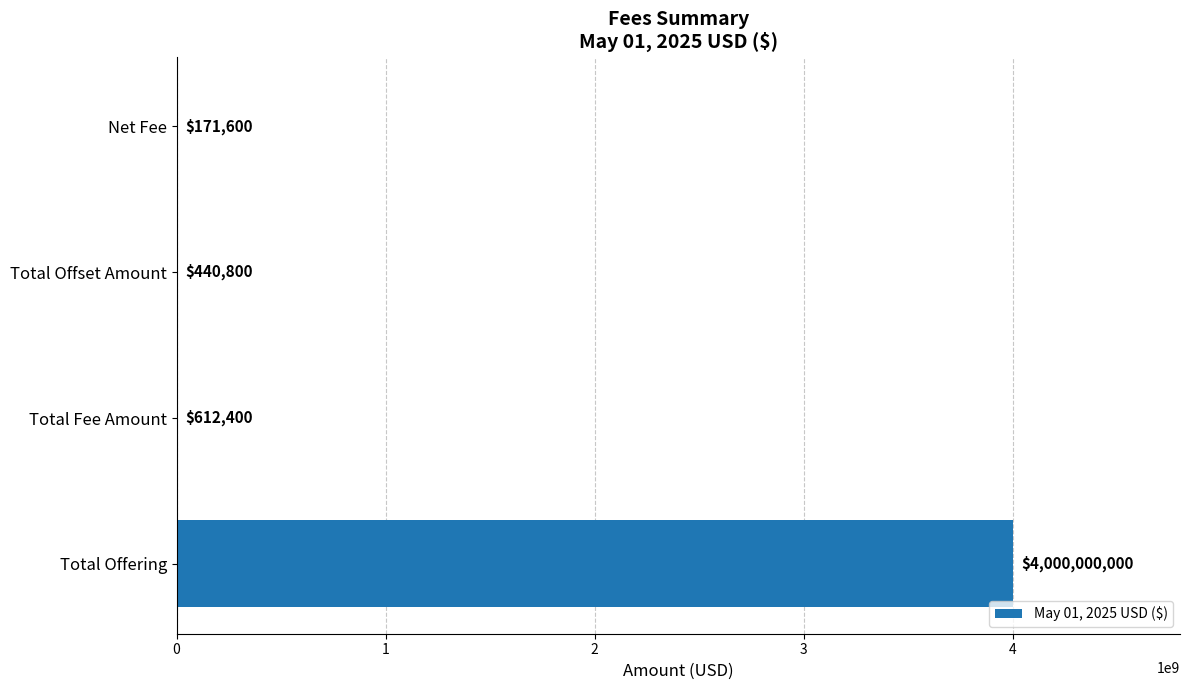

What is the sum of the values at Total Offering and Total Offset Amount?

4000440800